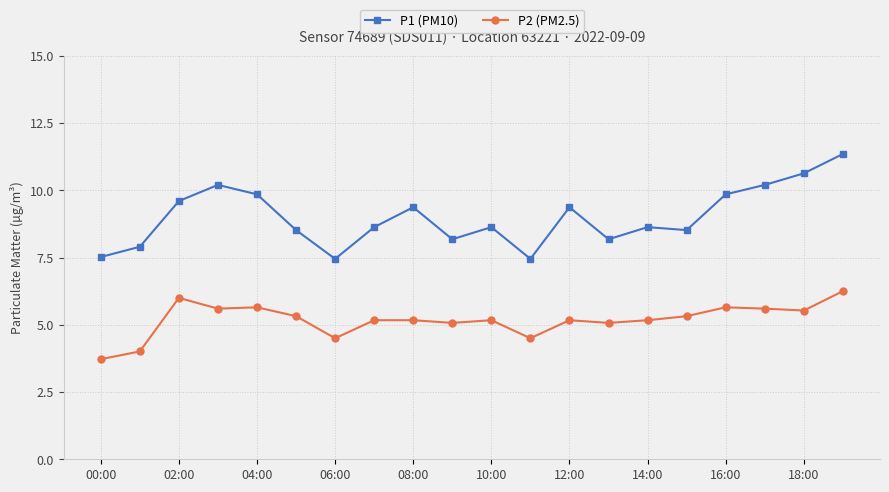

What is the value of the P1 (PM10) point at the 13th from the left?

9.4